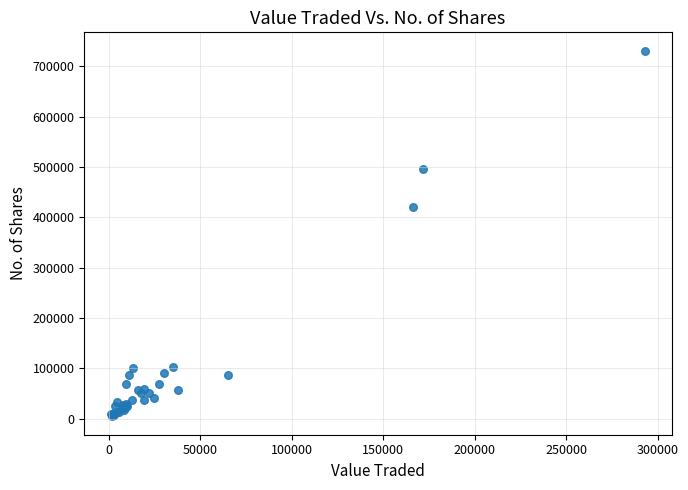

What Y value in the scatter plot is closest to 367996?

420705